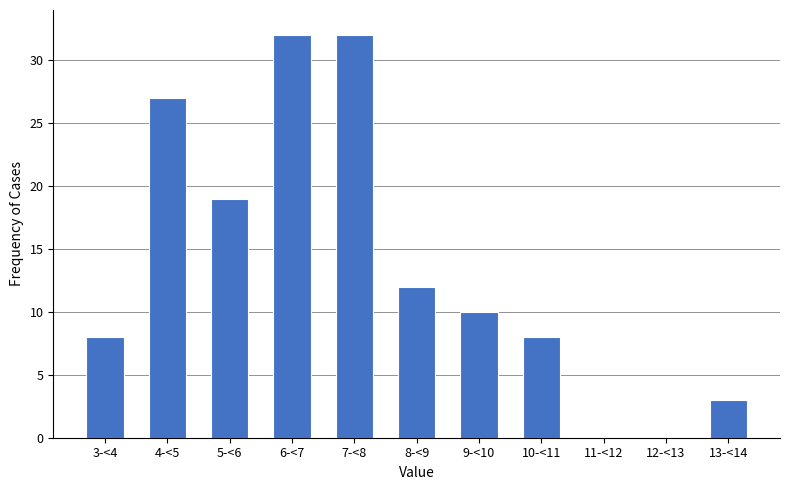

Reading left to right, transcribe all the data shown in this chart.

3-<4=8	4-<5=27	5-<6=19	6-<7=32	7-<8=32	8-<9=12	9-<10=10	10-<11=8	11-<12=0	12-<13=0	13-<14=3